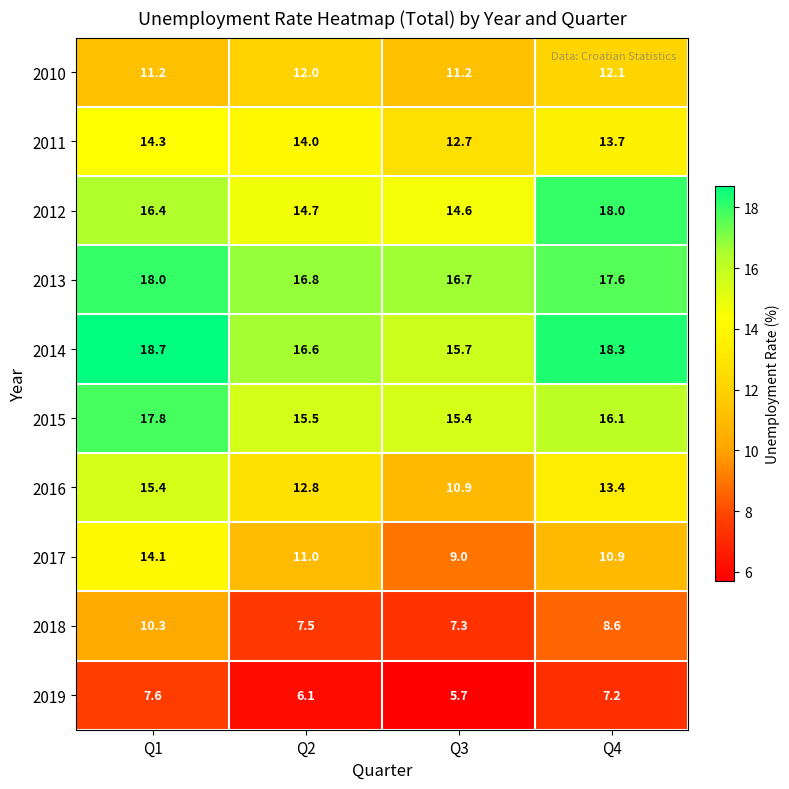

What is the lowest value of the 2014 series?

15.7